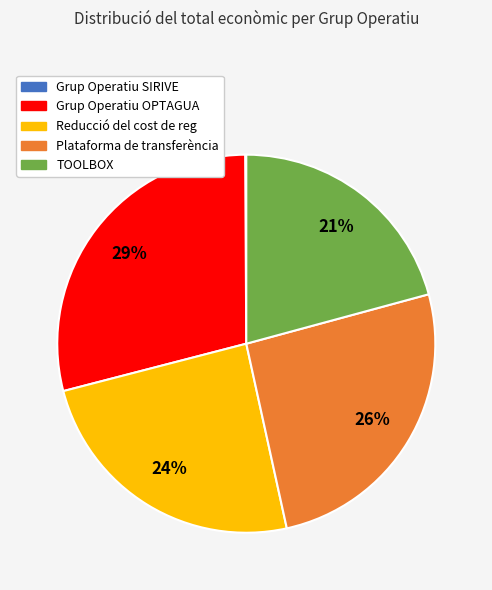

Which slice is the largest?

Grup Operatiu OPTAGUA